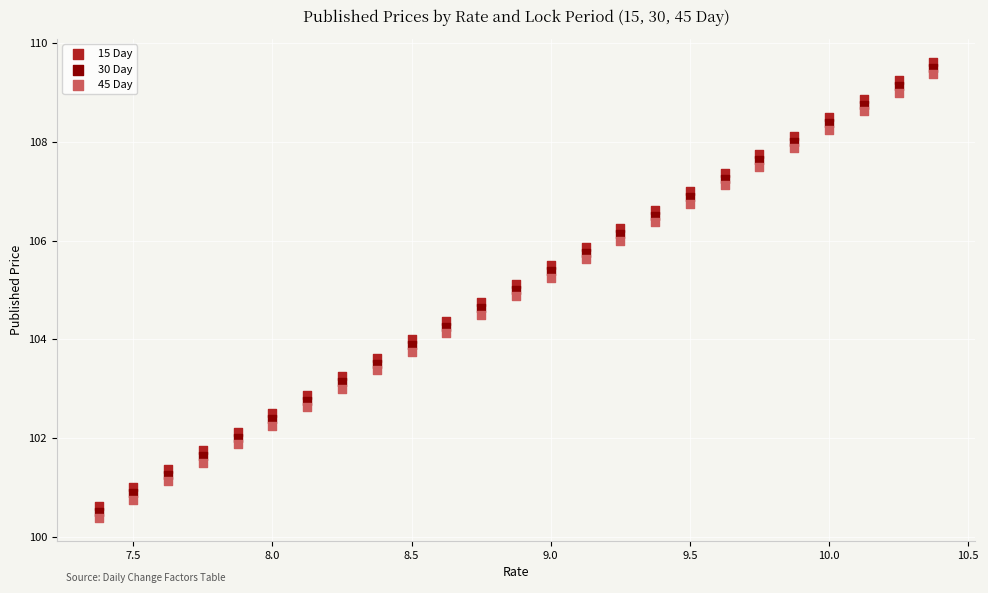

What is the X range (max minus min) for the scatter plot?

3.0